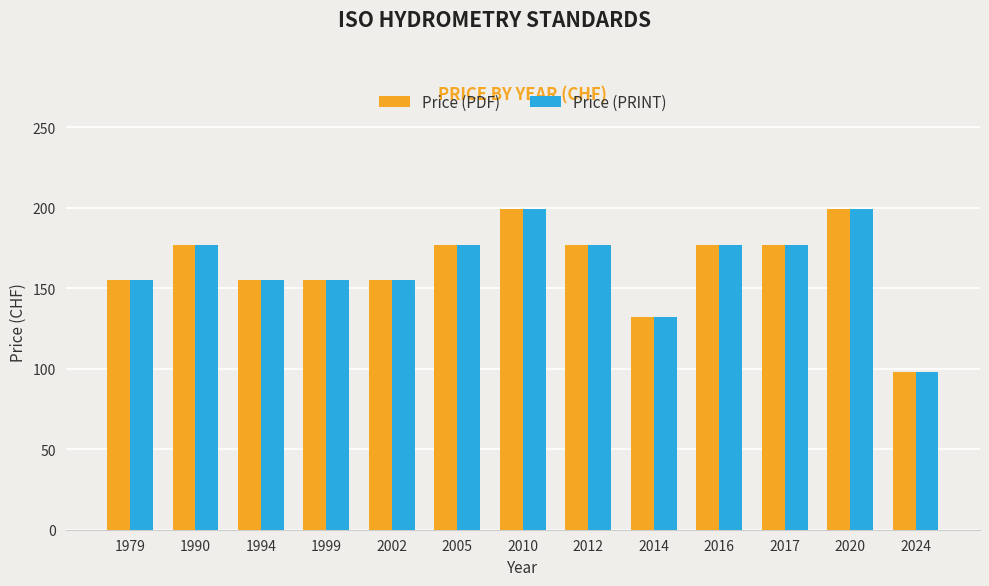

Is the value of Price (PRINT) at 2024 greater than the value of Price (PDF) at 2017?

No